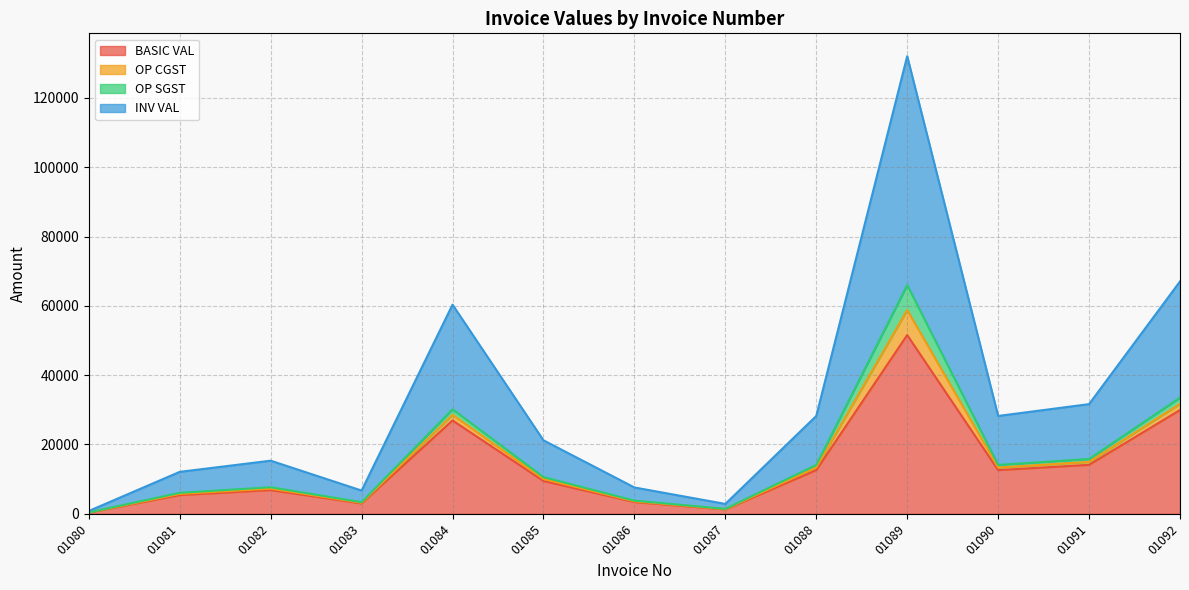

At which category does BASIC VAL reach its first local peak?

01082